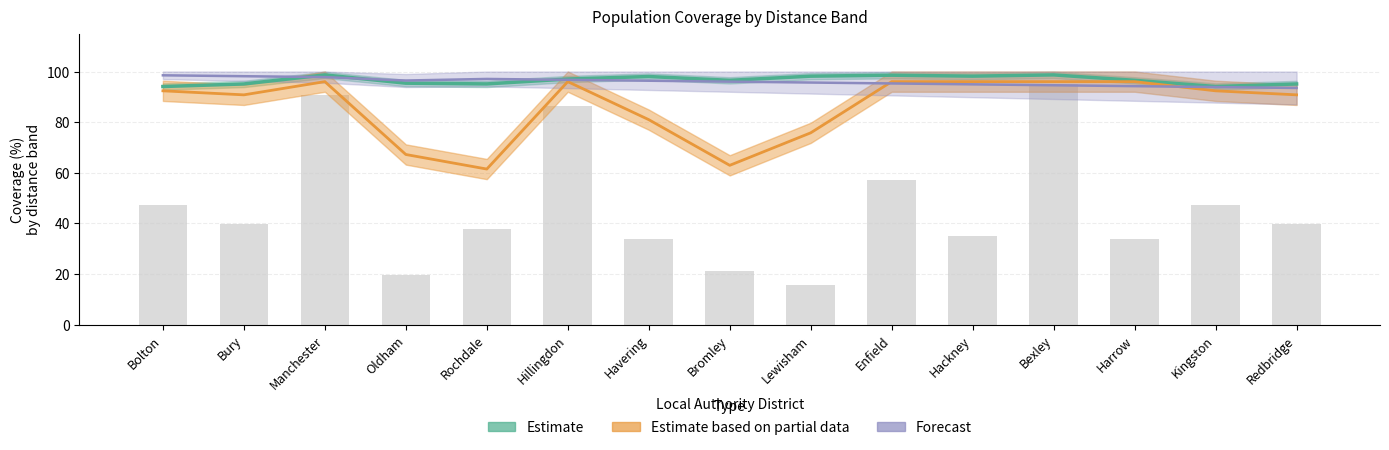

What position from the right is Lewisham?

7